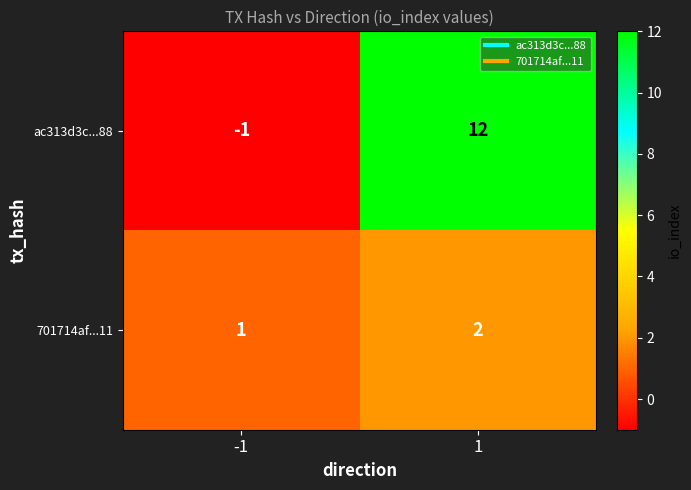

Which series changed the most between -1 and 1?

ac313d3c...88